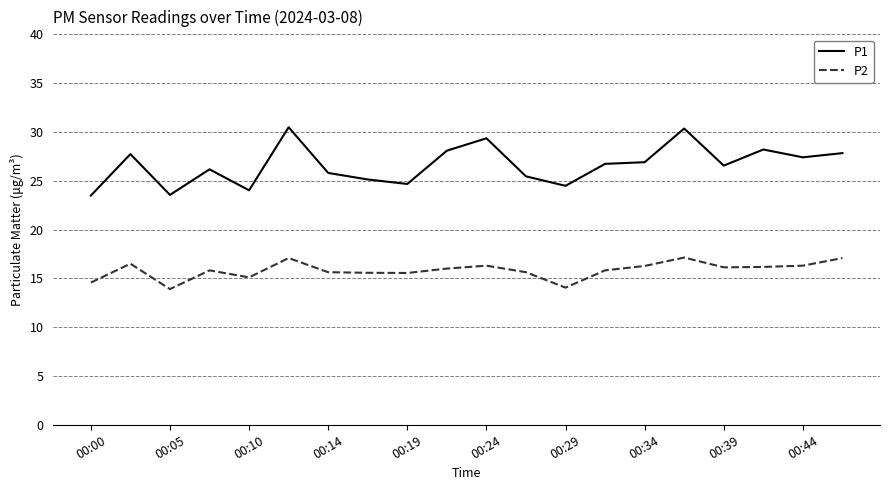

Which series has the largest total across all categories?

P1